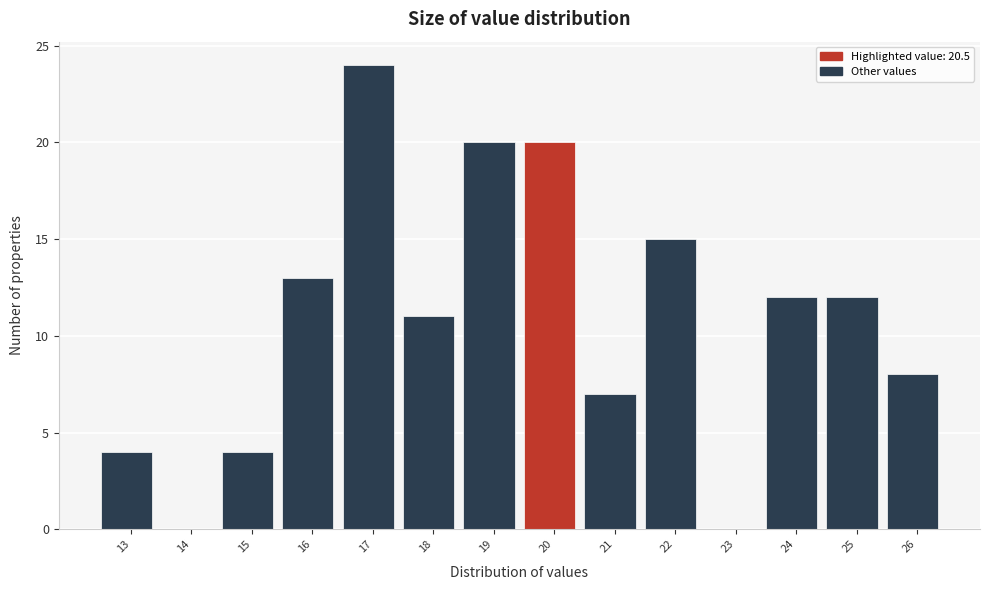

Reading right to left, extract all data points from this chart.

26=8	25=12	24=12	23=0	22=15	21=7	20=20	19=20	18=11	17=24	16=13	15=4	14=0	13=4